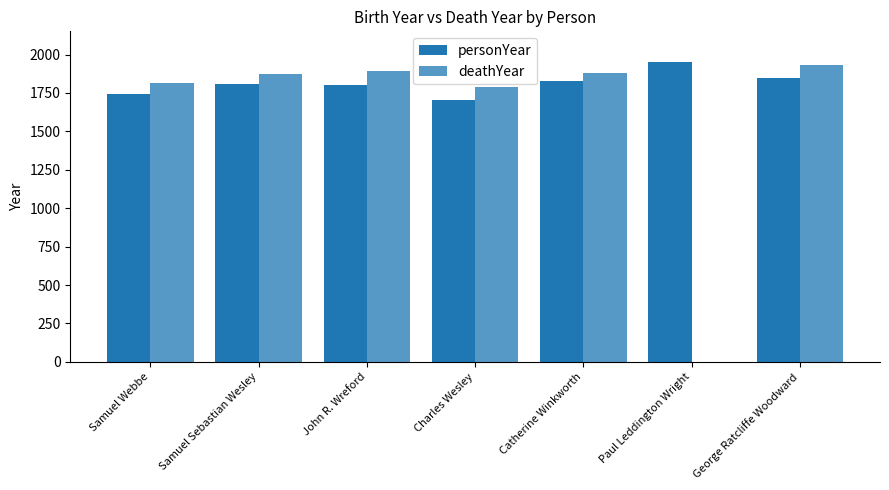

How many distinct data groups are displayed?

2